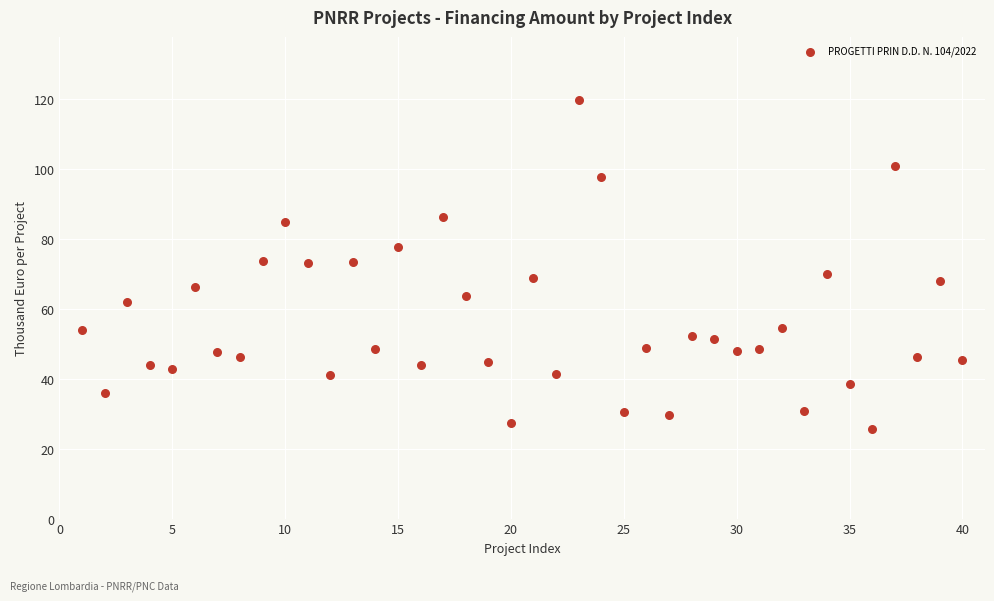

What is the range of Y values (max minus min)?

93.9